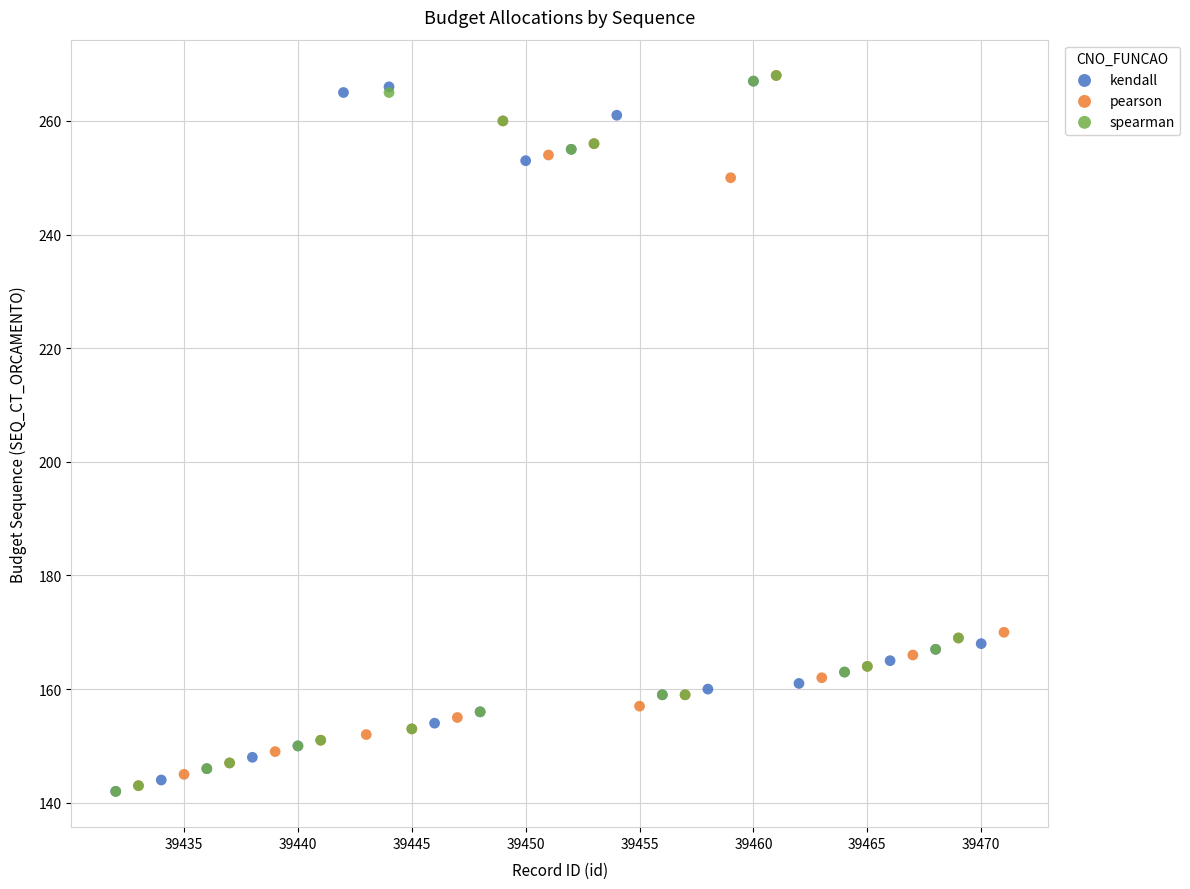

What are all the series names shown in the legend?

kendall, pearson, spearman